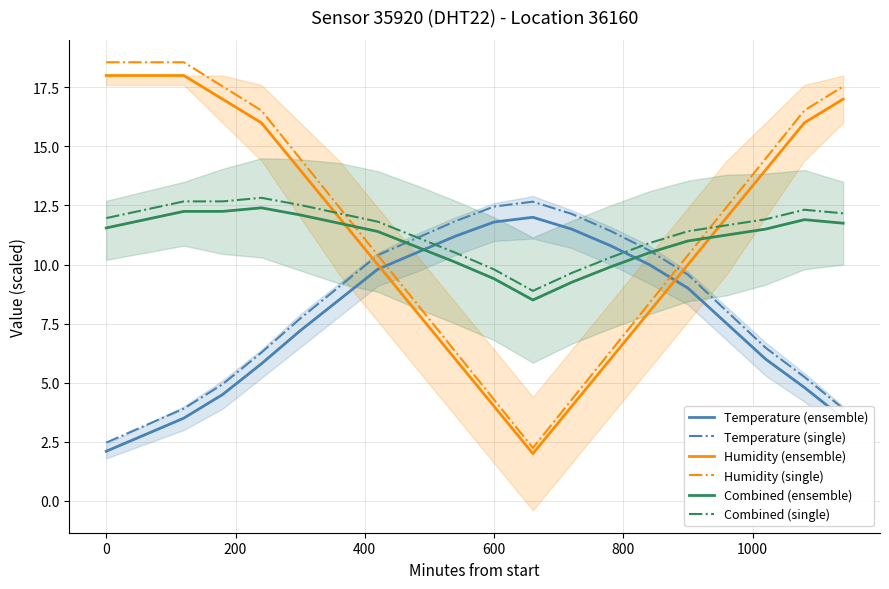

What is the highest value of the Combined (single) series?

12.8